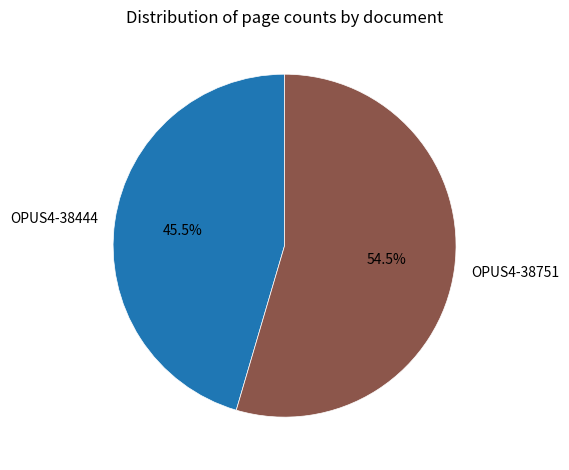

How many segments does this pie chart have?

2